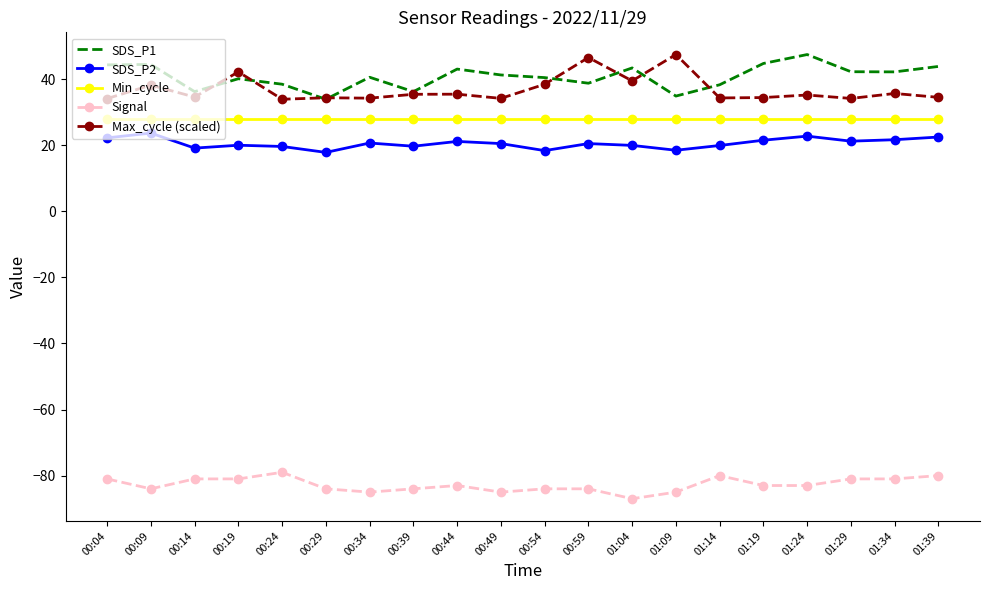

What is the spread (max minus min) of values at 00:19?

123.2